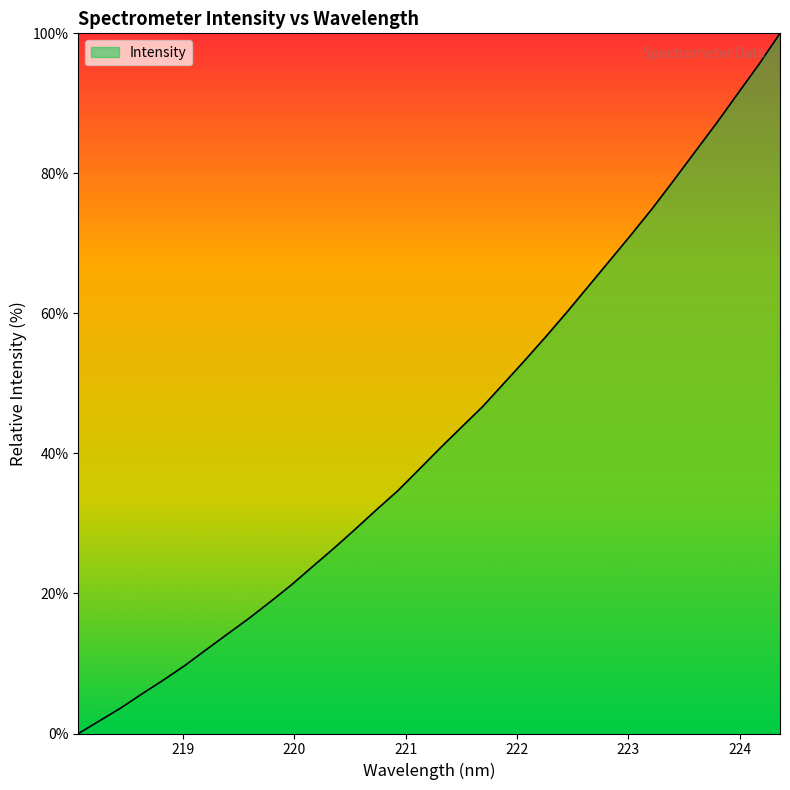

What is the difference between the maximum and minimum values?

100.0